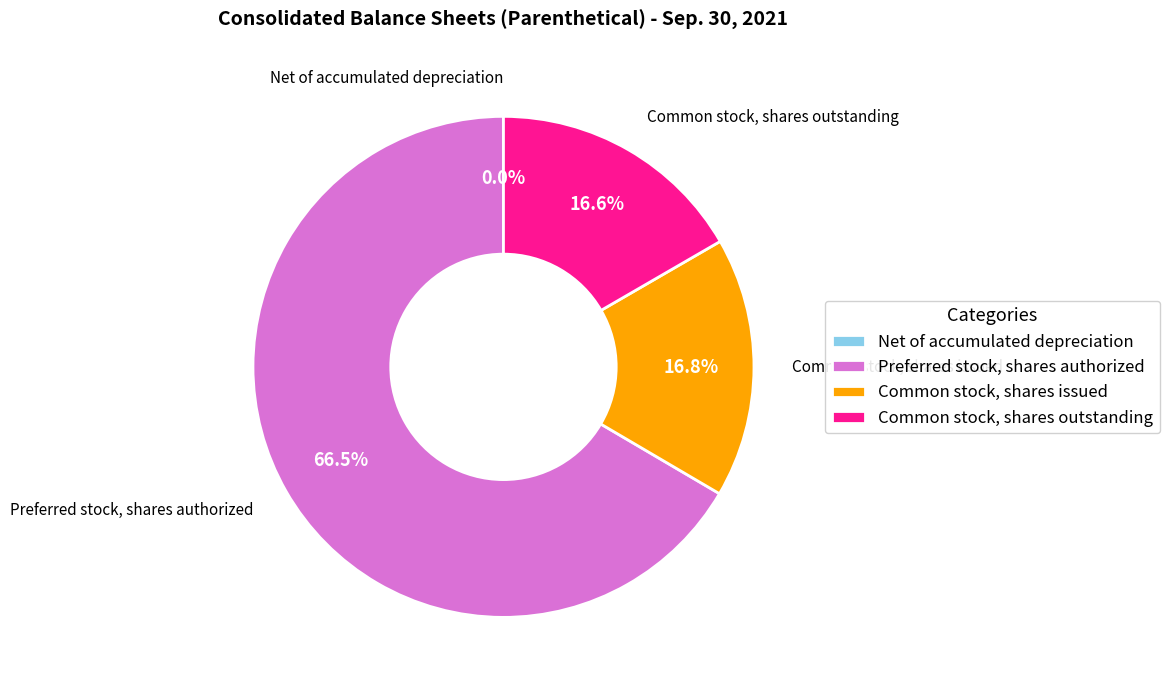

Does any single category account for the majority?

Yes